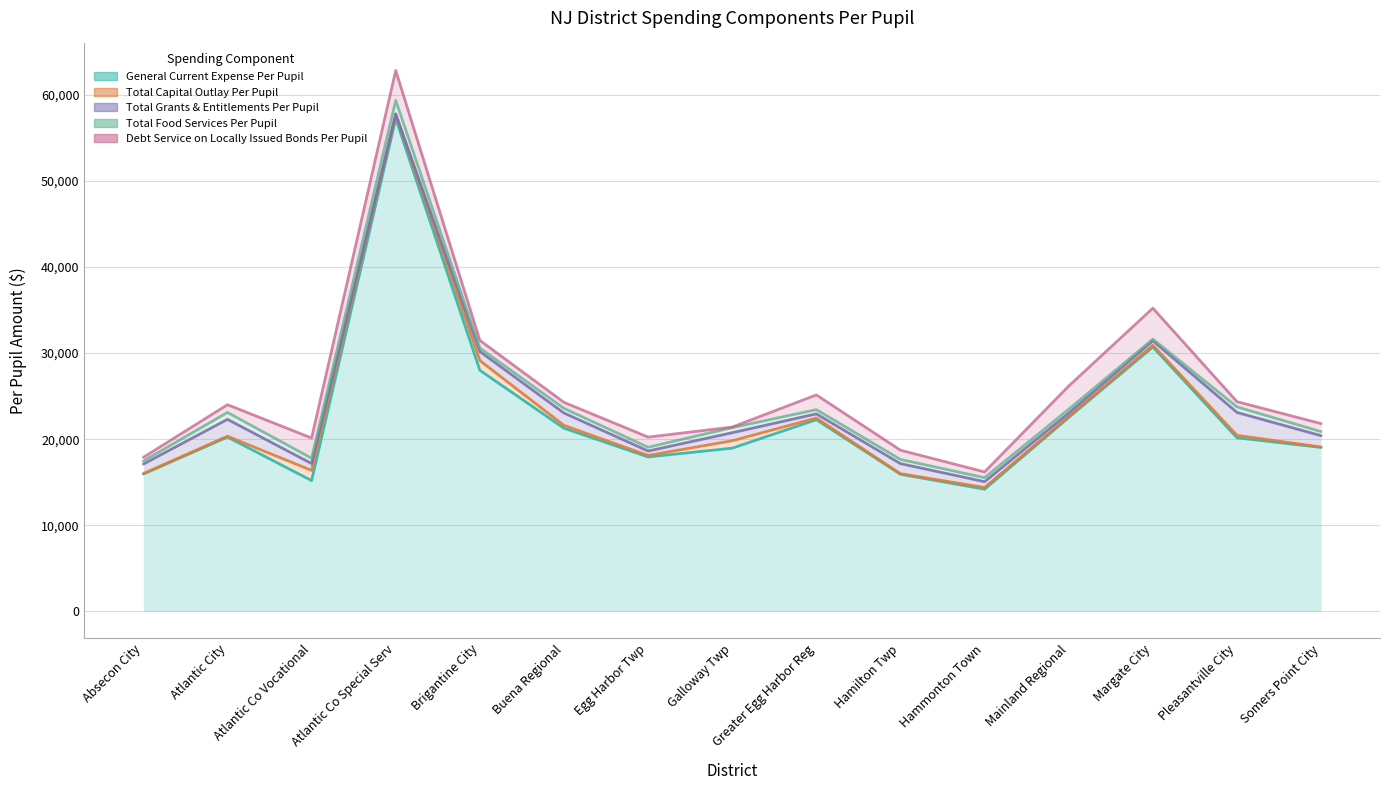

What is the label of the 4th point from the right?

Mainland Regional